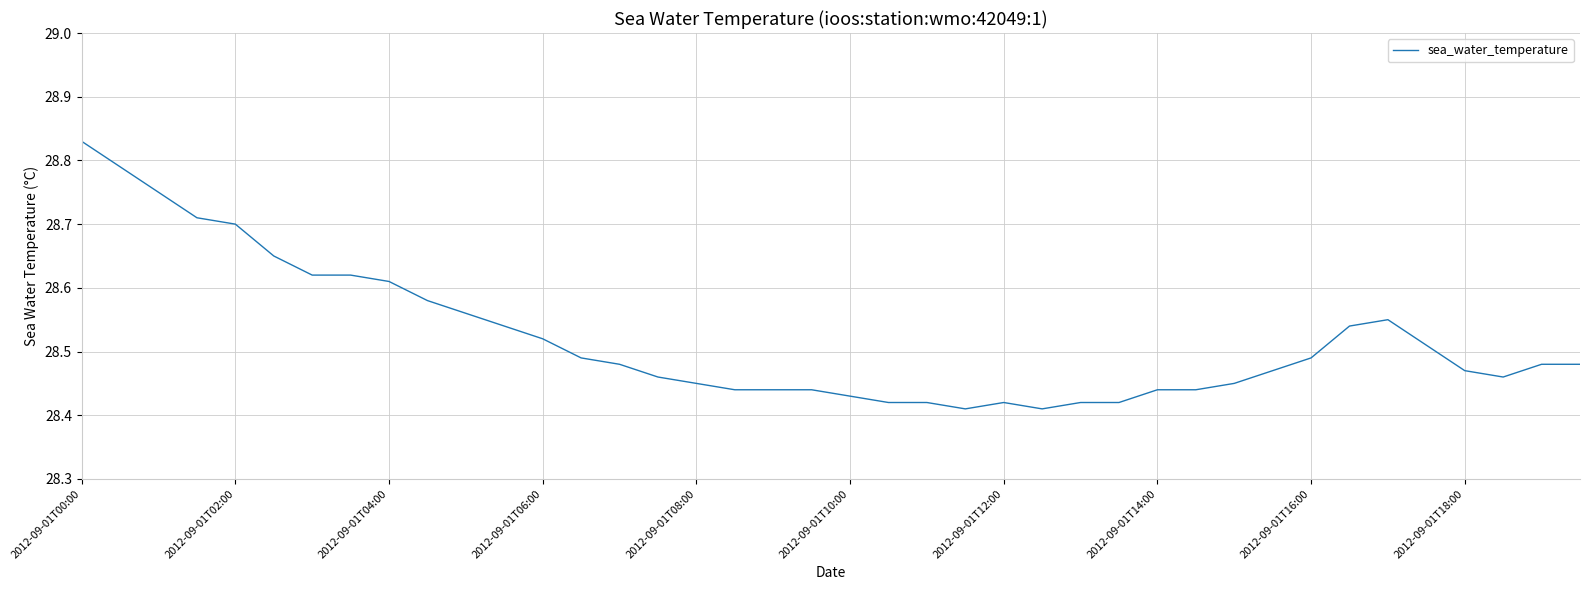

What is the value of the 21st point from the left?

28.4